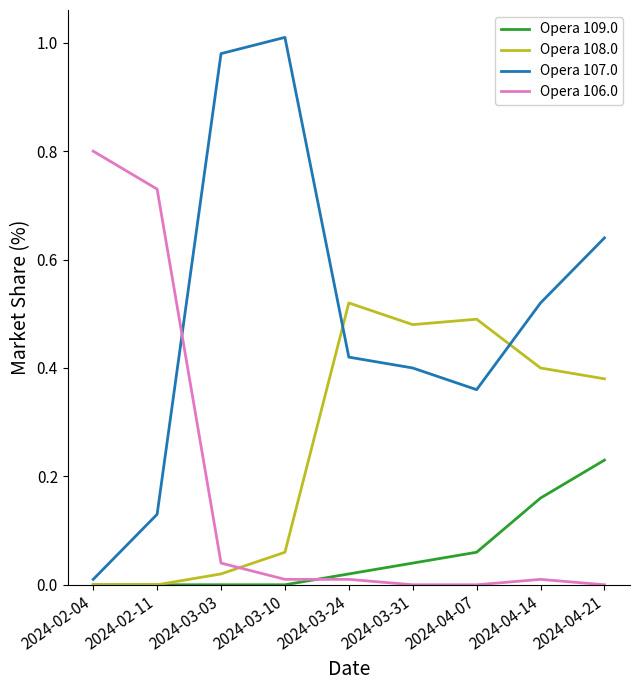

What is the highest value of the Opera 106.0 series?

0.8